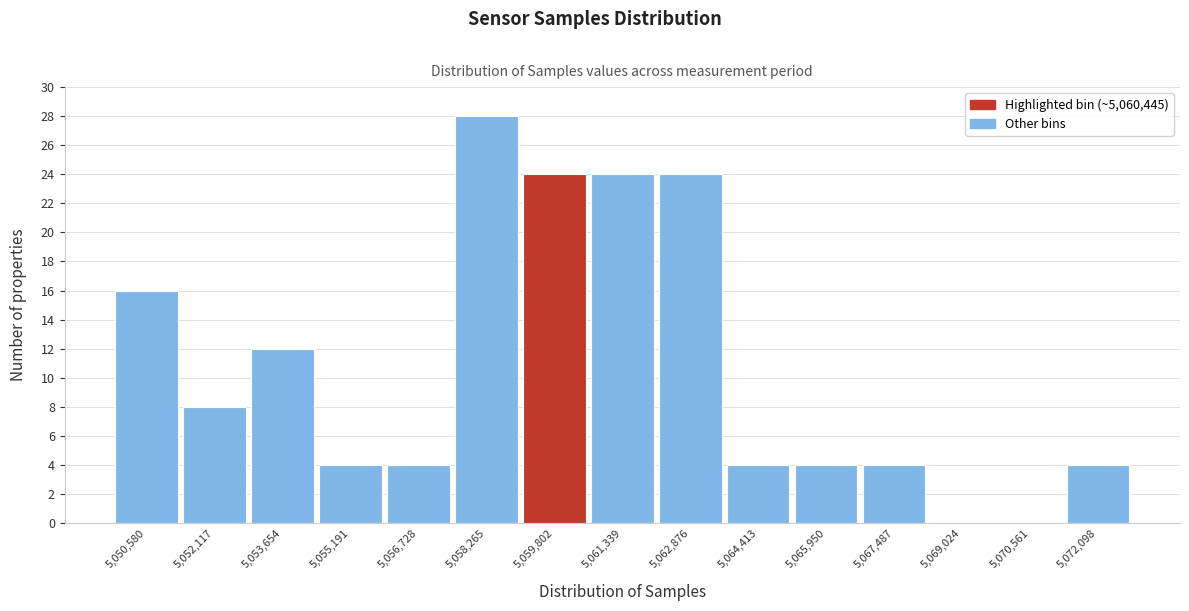

Reading left to right, transcribe all the data shown in this chart.

5,050,580=16	5,052,117=8	5,053,654=12	5,055,191=4	5,056,728=4	5,058,265=28	5,059,802=24	5,061,339=24	5,062,876=24	5,064,413=4	5,065,950=4	5,067,487=4	5,069,024=0	5,070,561=0	5,072,098=4